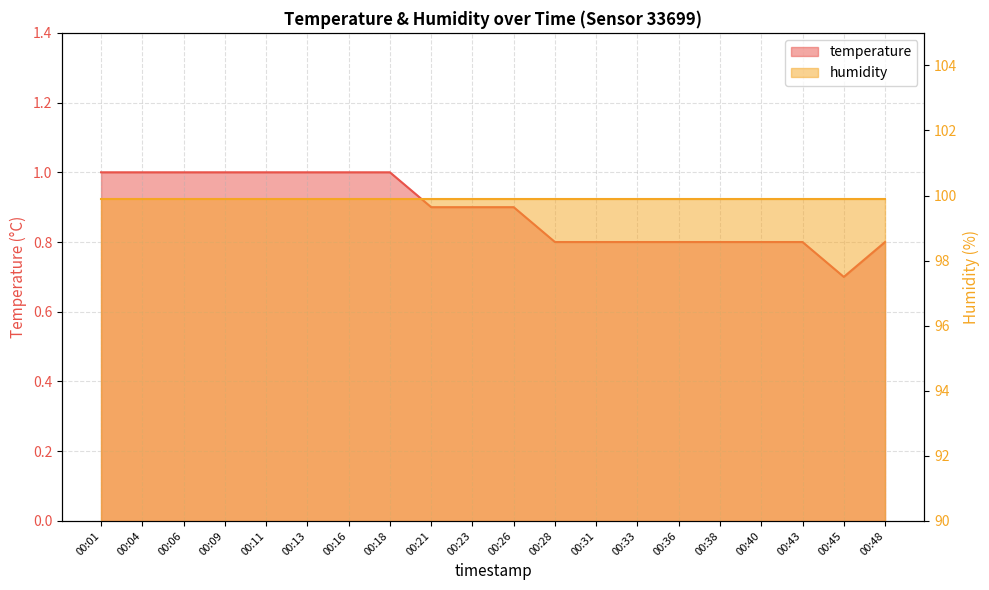

What is the value of the 6th point from the left?

1.0